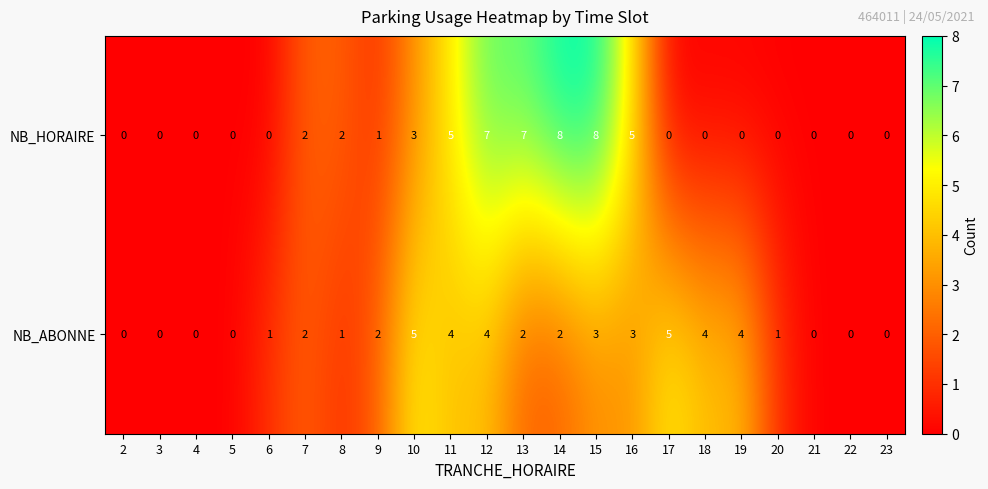

What is the greatest value displayed?

8